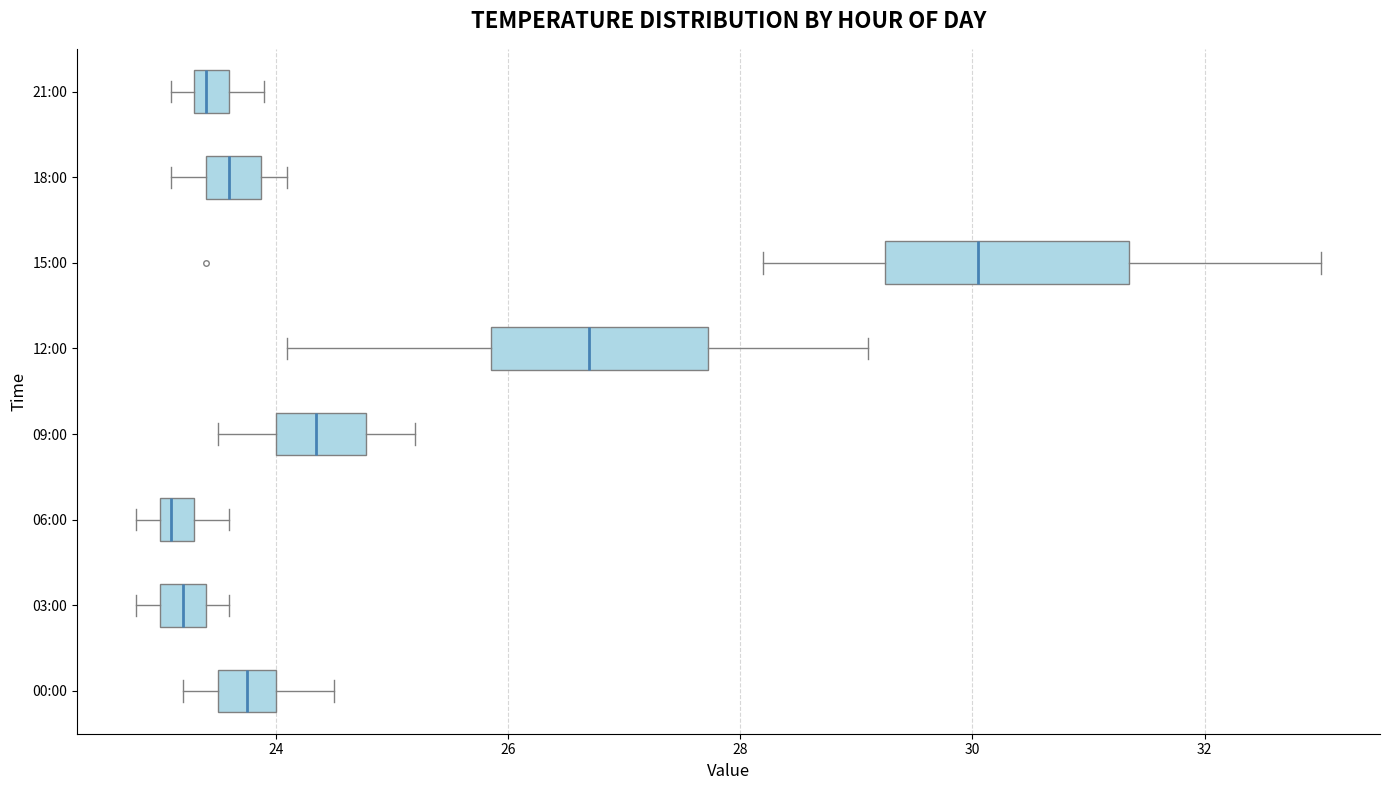

Which box is the widest, from its left edge to its right edge?

15:00